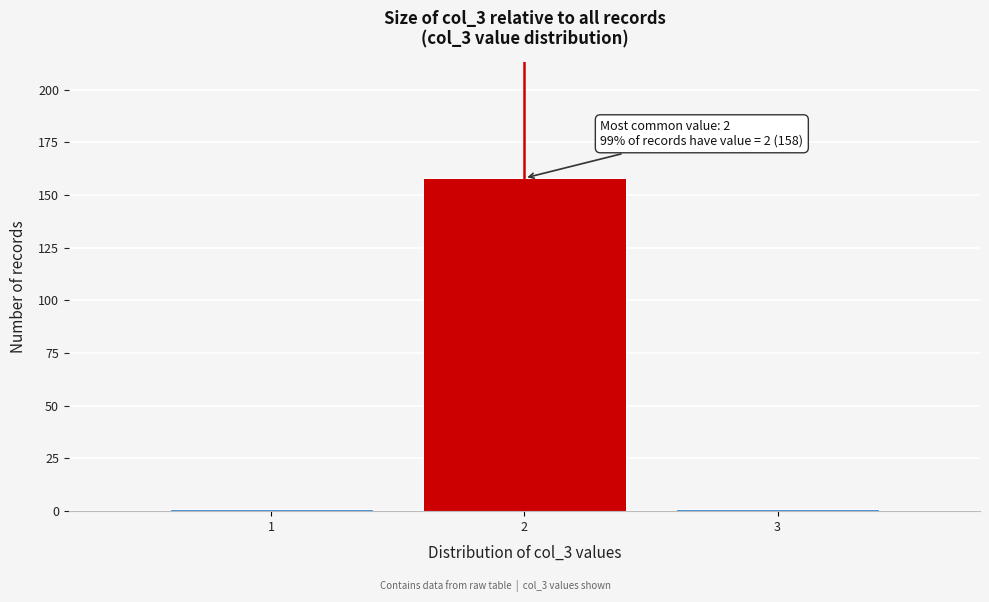

Reading left to right, what are all the values shown in this chart?

1=1	2=158	3=1